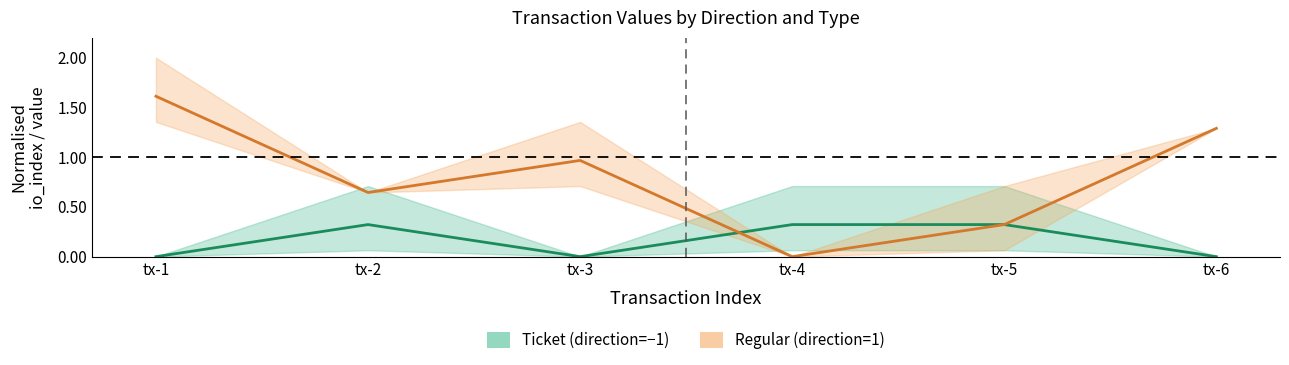

Where is Ticket center nearest to the value 0?

tx-1